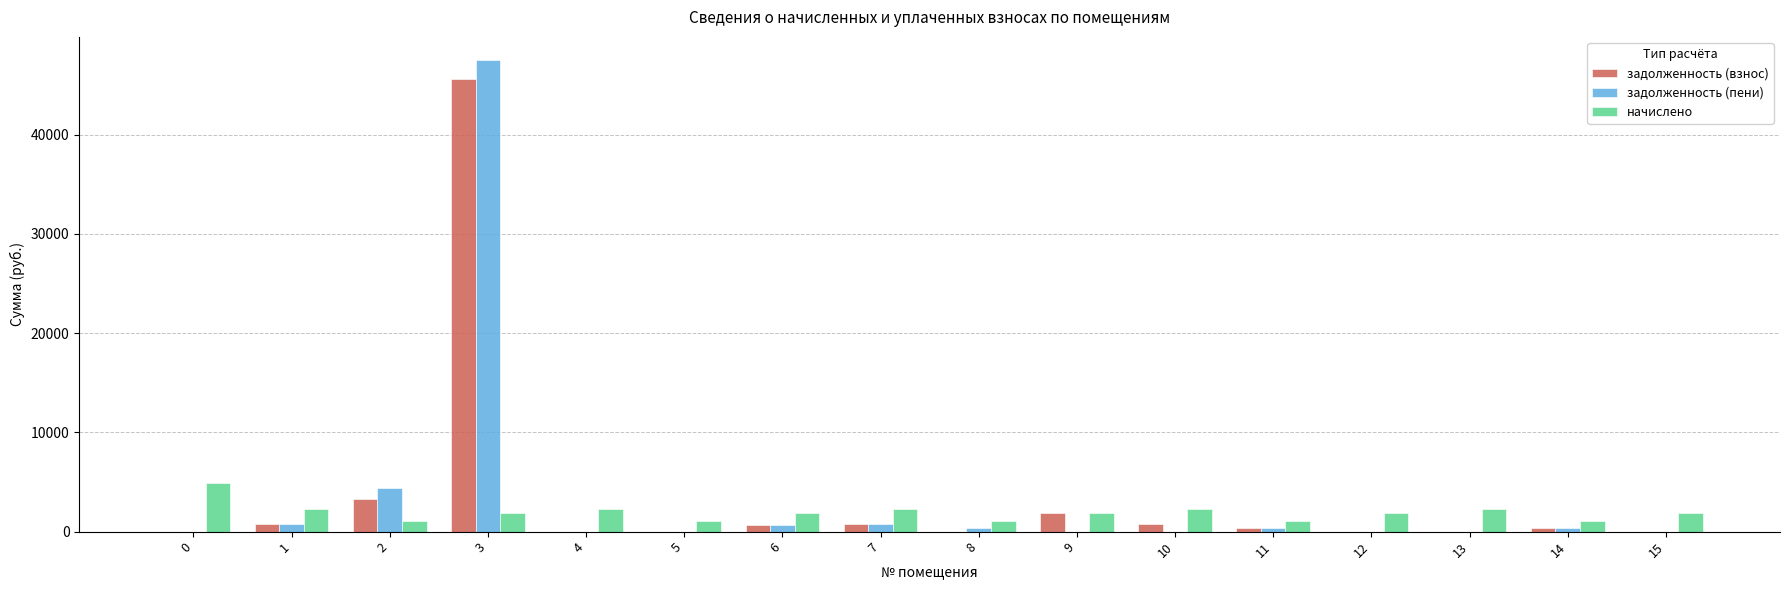

Is it true that задолженность (взнос) equals 45641.3 at 3?

True